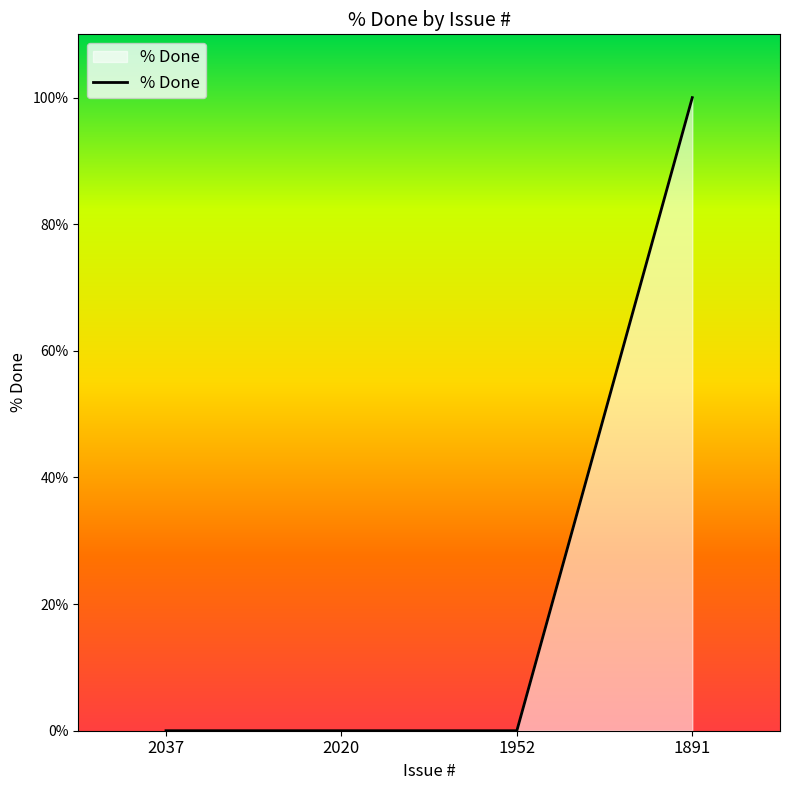

The chart shows a value of -60 at 2037. True or false?

False